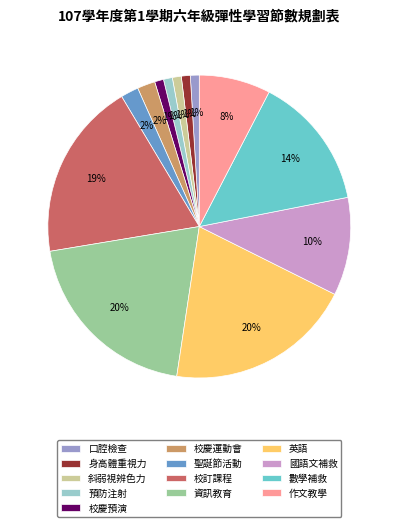

What percentage is the 校訂課程 slice, to the nearest percent?

19%